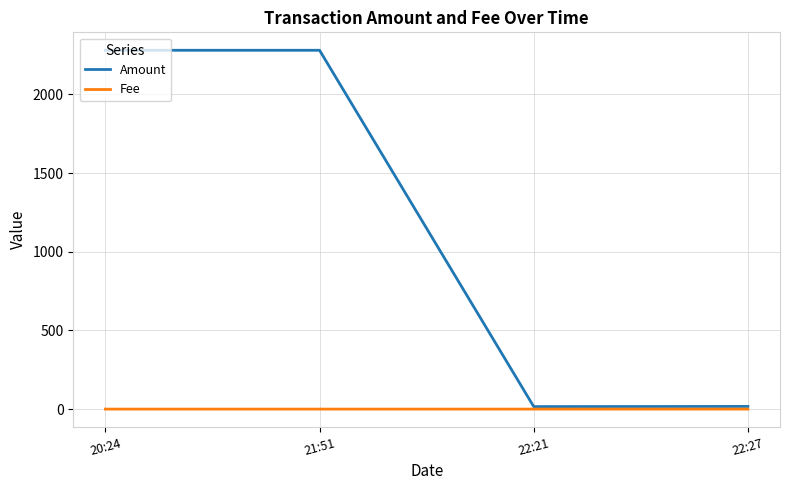

The value of Amount at 20:24 is 2280.0. True or false?

True